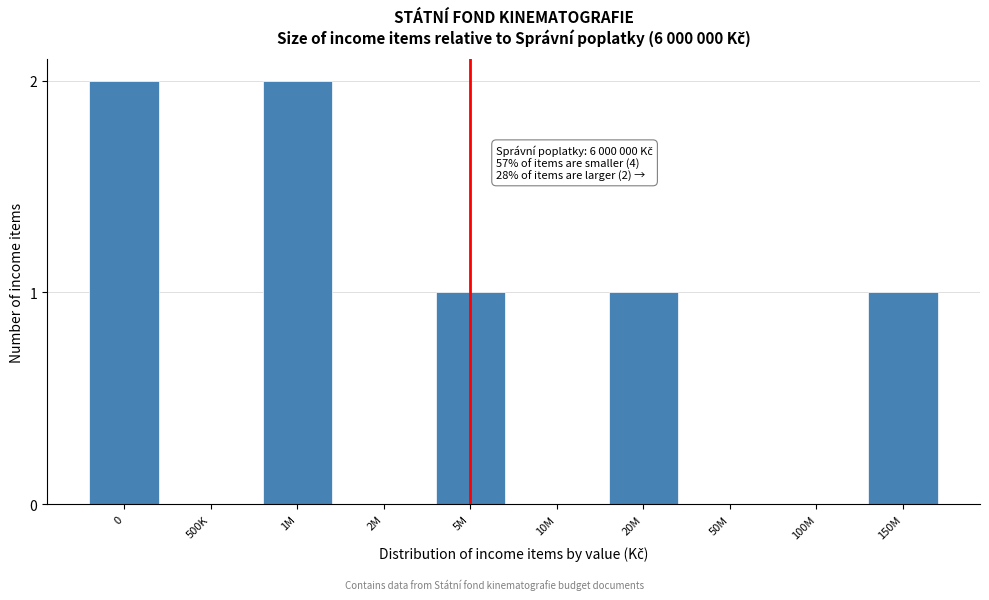

Reading left to right, list all the values displayed in this chart.

0=2	500K=0	1M=2	2M=0	5M=1	10M=0	20M=1	50M=0	100M=0	150M=1